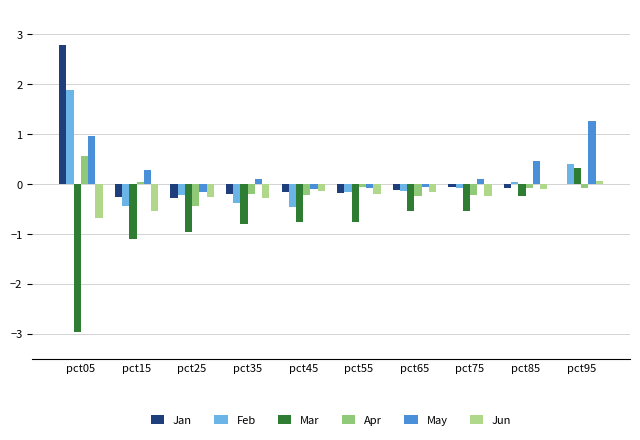

At which category does the chart reach its peak across all series?

pct05